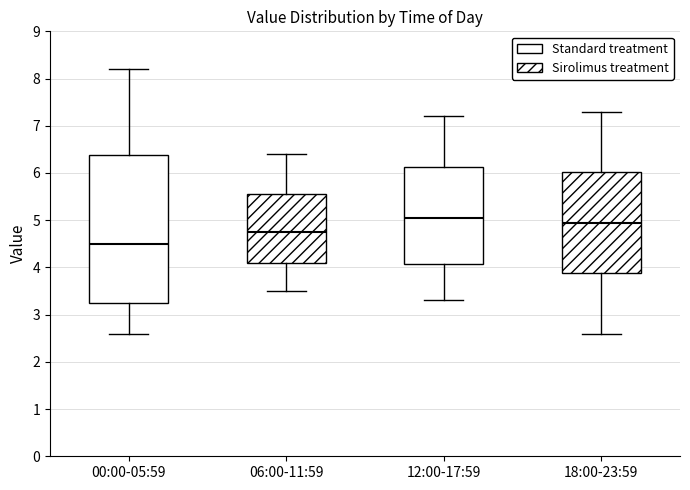

Reading left to right, read every box against the y-axis: the position of its median line, the range the box covers, and the ends of its whiskers. The values are not printed on the chart, so give them approximately, as read against the axis.

00:00-05:59: median 4.5, box 3.3 to 6.4, whiskers 2.6 to 8.2
06:00-11:59: median 4.8, box 4.1 to 5.6, whiskers 3.5 to 6.4
12:00-17:59: median 5.1, box 4.1 to 6.1, whiskers 3.3 to 7.2
18:00-23:59: median 5.0, box 3.9 to 6.0, whiskers 2.6 to 7.3